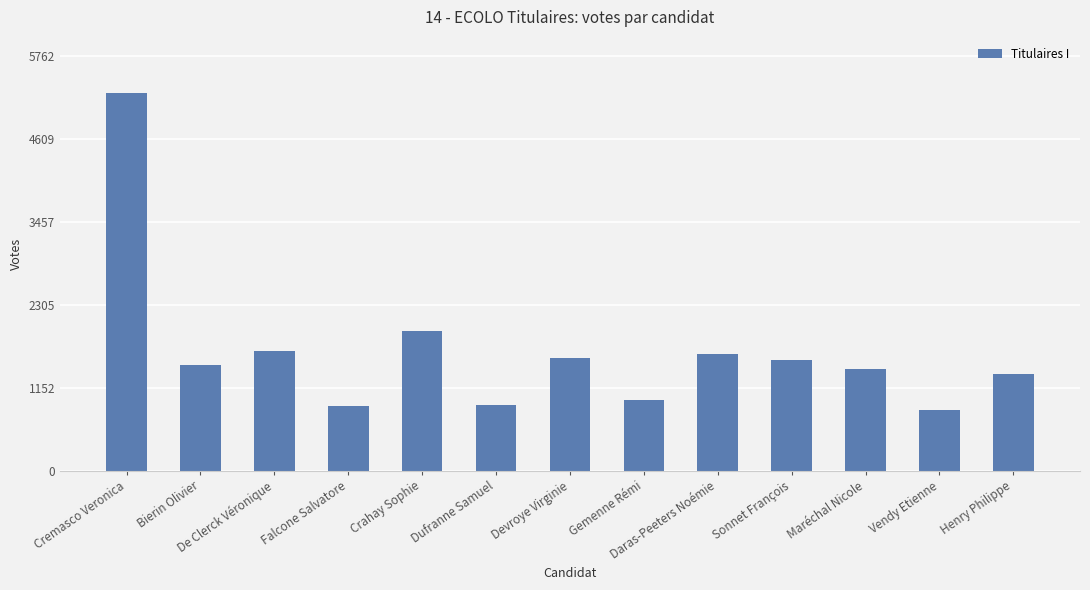

What is the approximate value at Maréchal Nicole, to the nearest 50?

1400